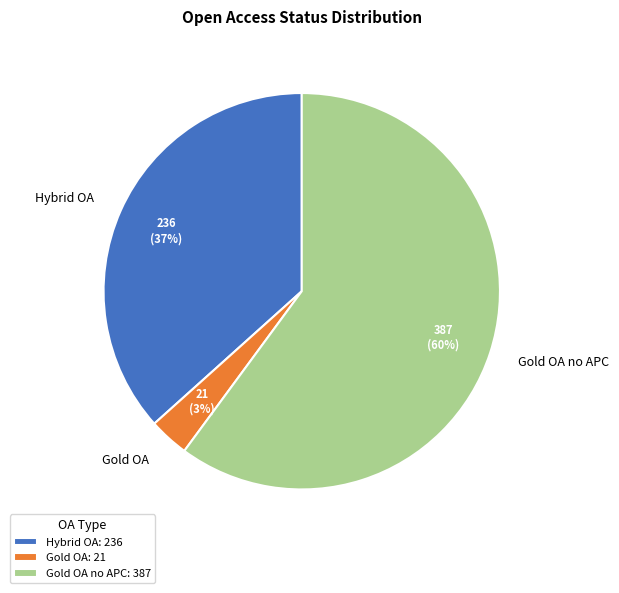

Do Hybrid OA and Gold OA no APC together represent more than half of the pie?

Yes